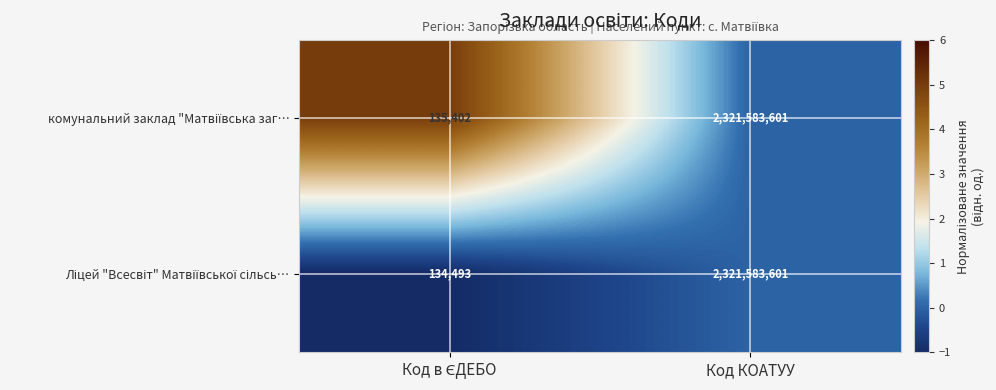

Which label corresponds to the largest value in the chart?

Код КОАТУУ